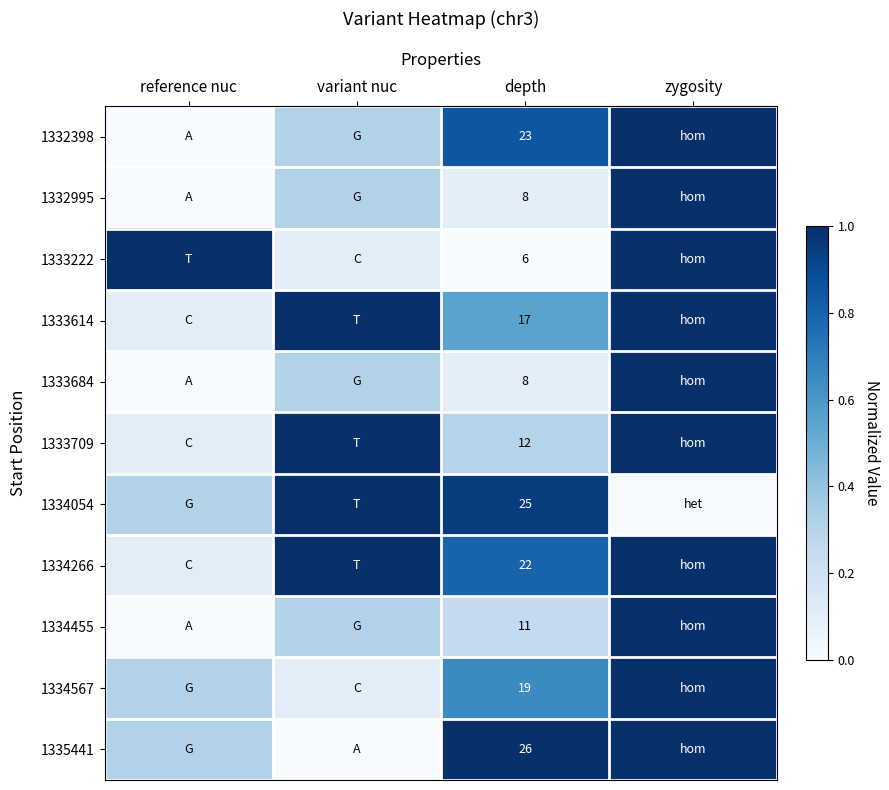

Count the number of categories in the chart.

4